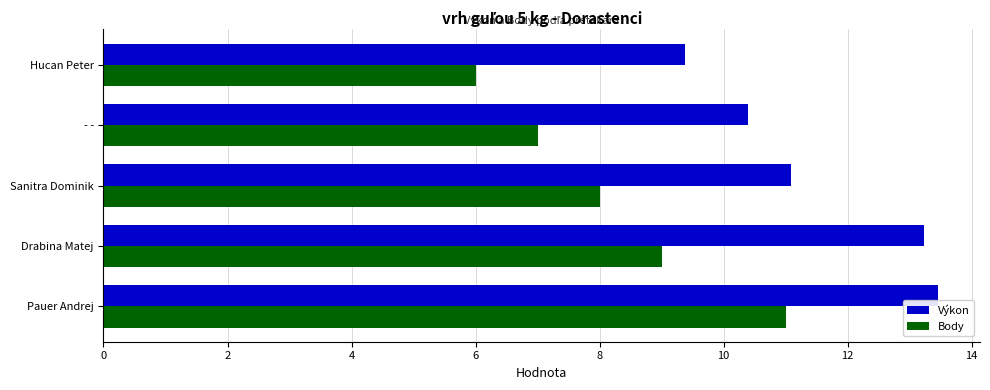

What is the maximum value shown in the chart?

13.5